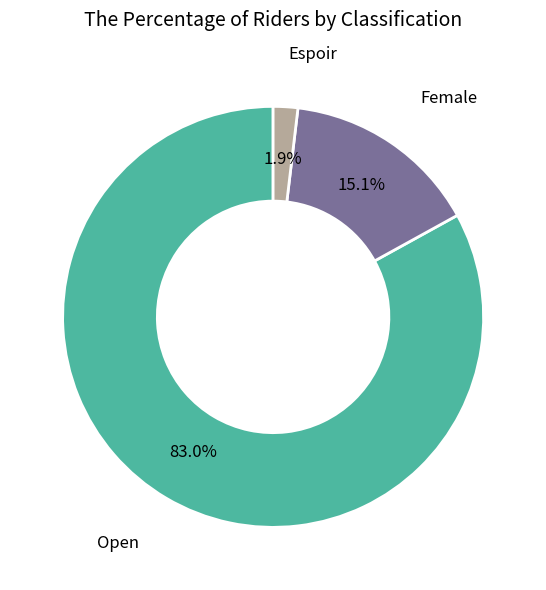

Is there a majority slice in this chart?

Yes